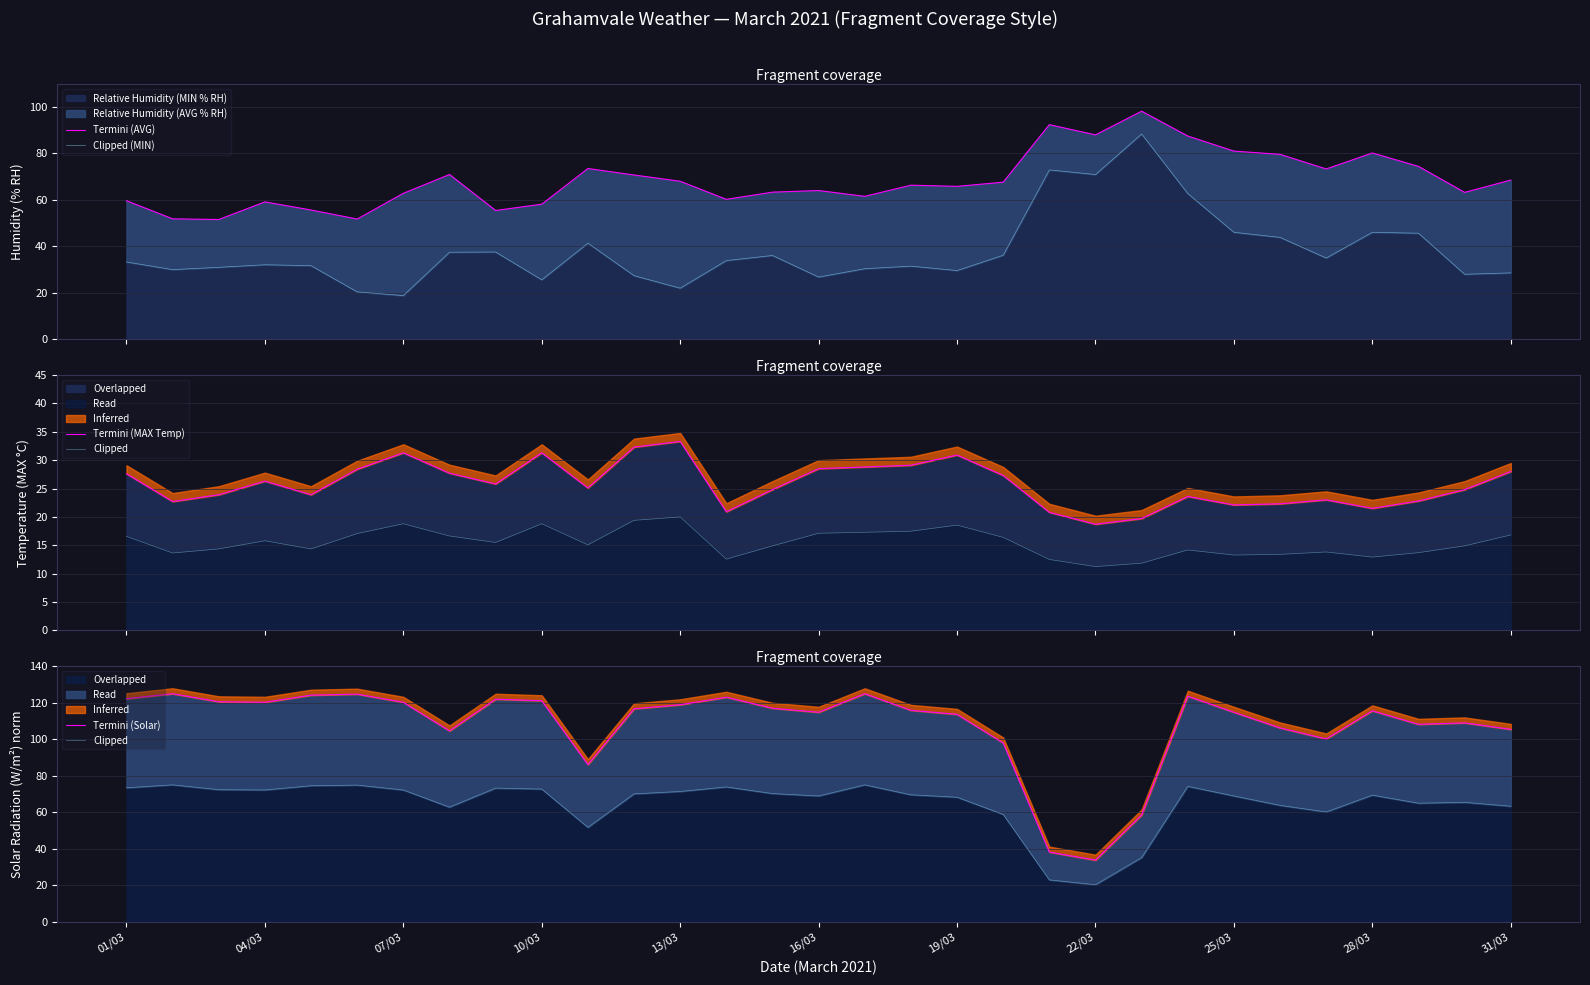

What is the spread (max minus min) of values at 19/03?

84.2